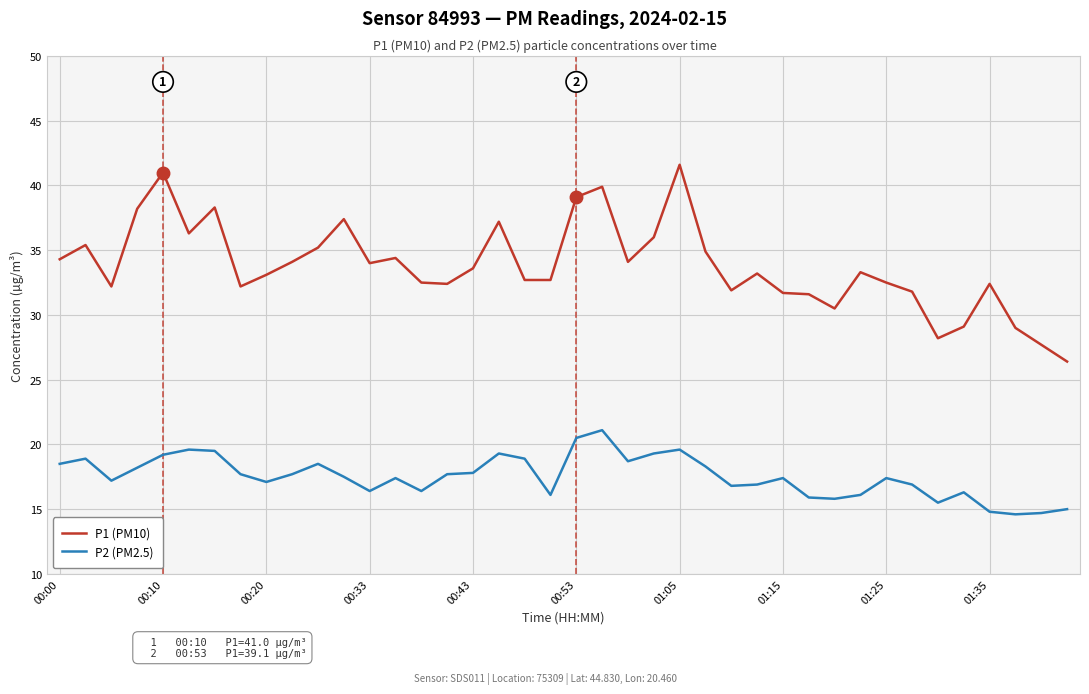

What is the sum of all P1 (PM10) values?

1352.1